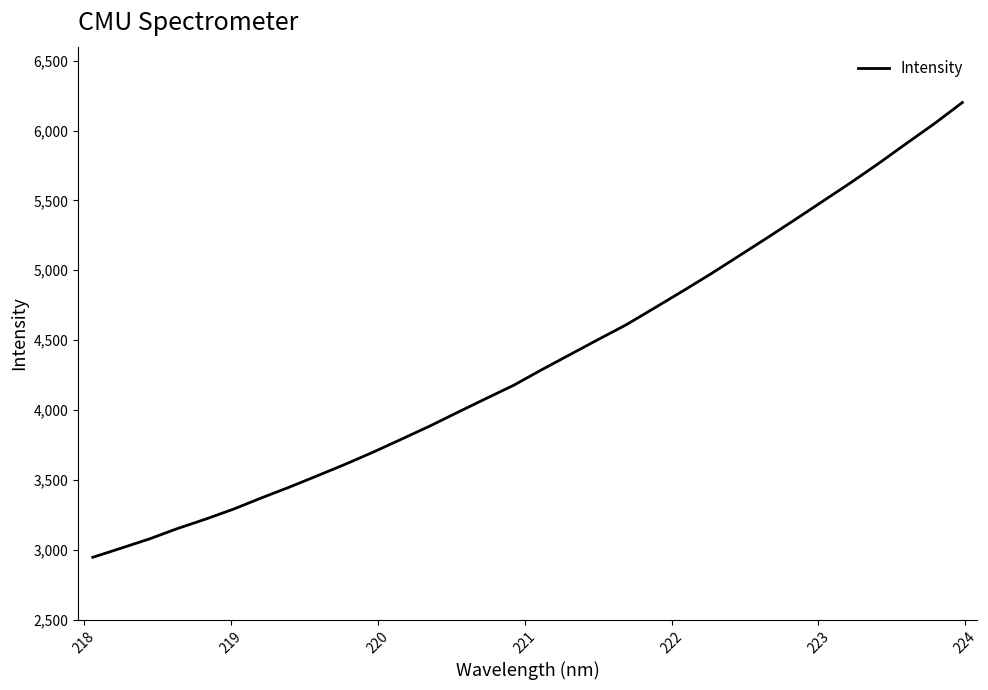

What is the maximum value shown in the chart?

6200.3